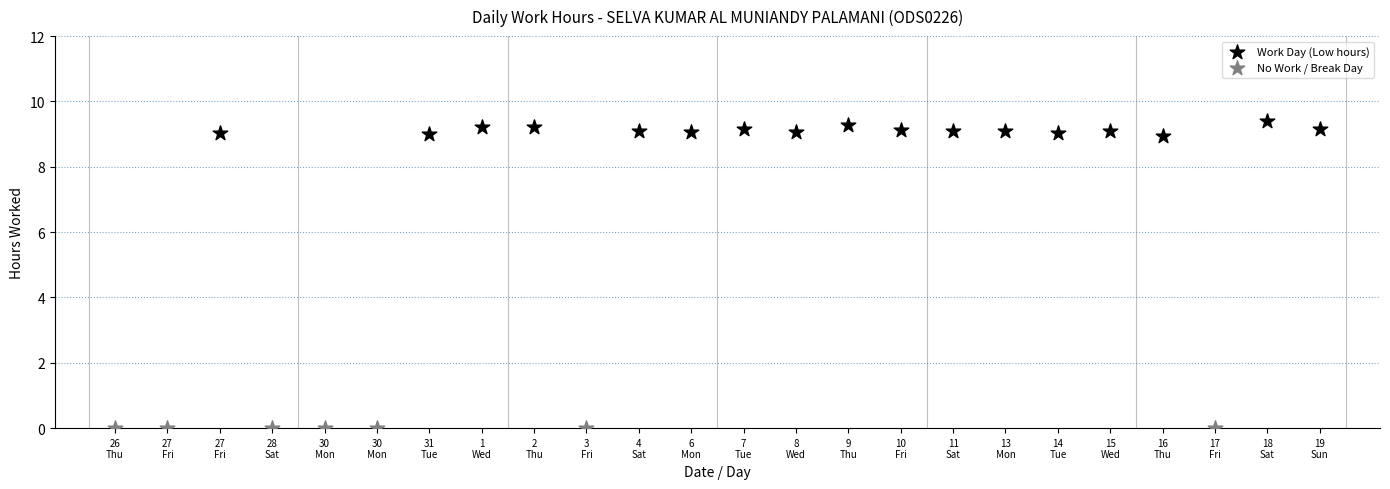

Which series contains the highest Y value?

Work Day (Low hours)